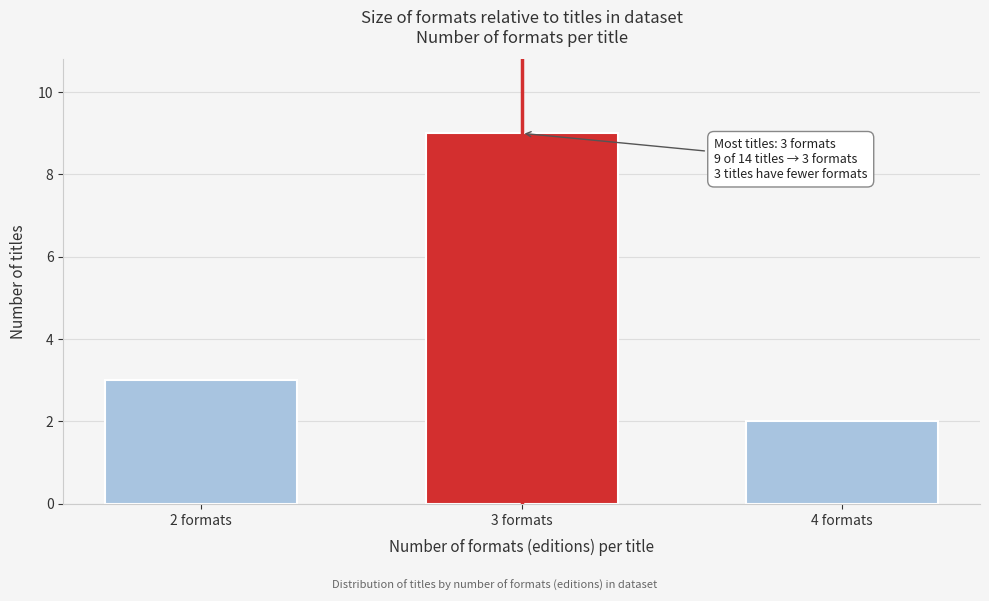

Reading left to right, what are all the values shown in this chart?

3	9	2